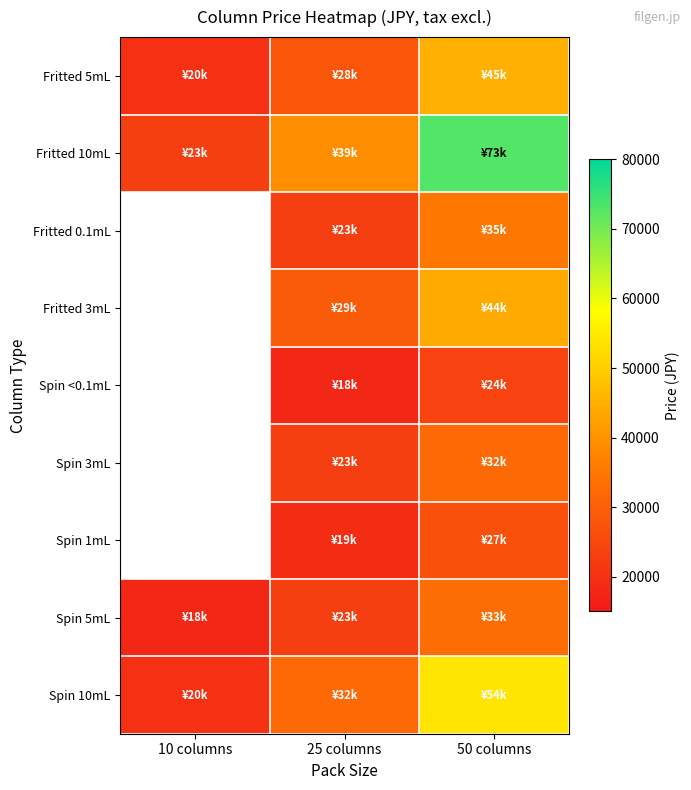

Where does the Spin <0.1mL series first go above 18000?

50 columns